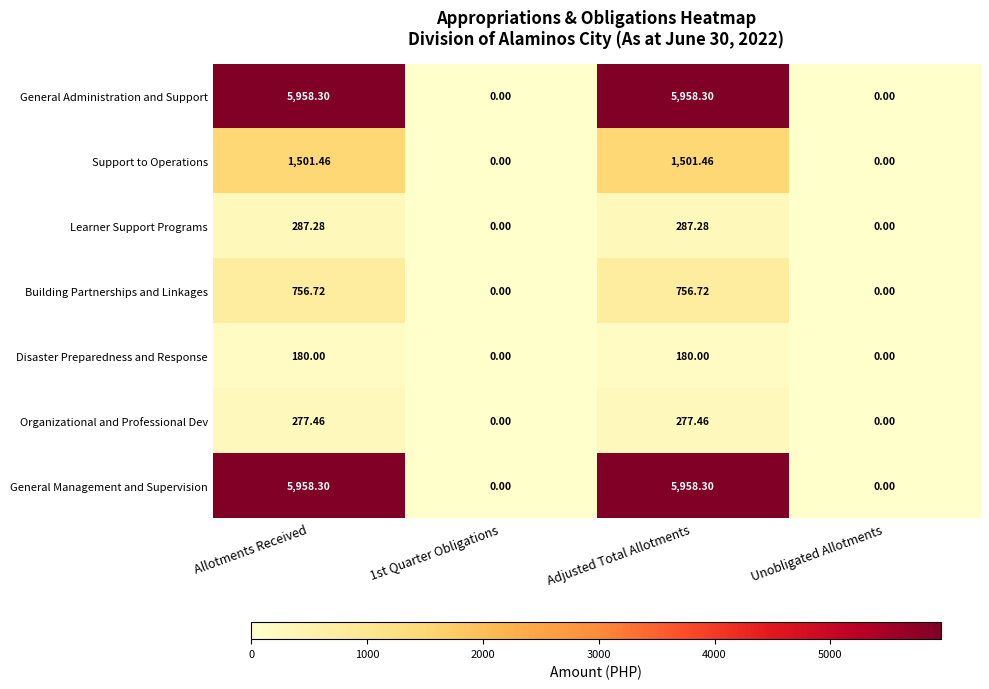

Is the value of Support to Operations at Allotments Received greater than the value of General Administration and Support at Unobligated Allotments?

Yes